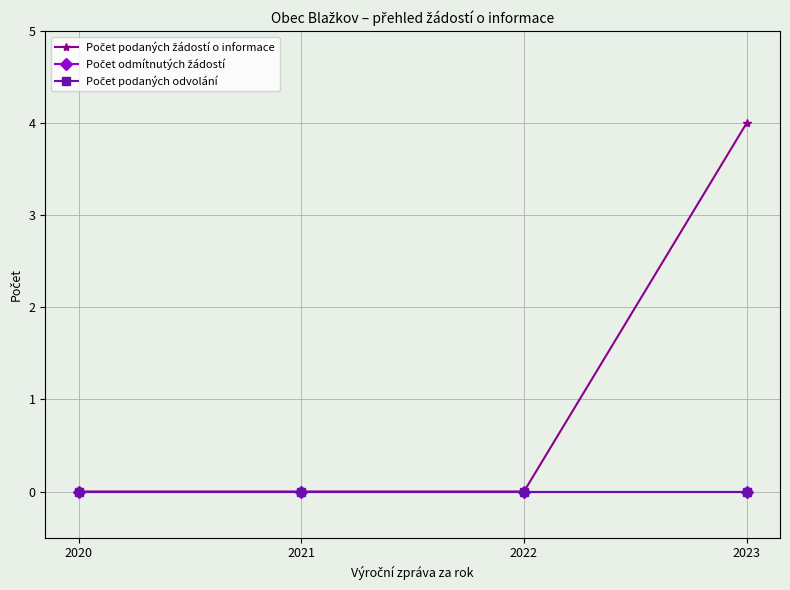

At 2020, list the series in order from smallest to largest.

Počet podaných žádostí o informace, Počet odmítnutých žádostí, Počet podaných odvolání